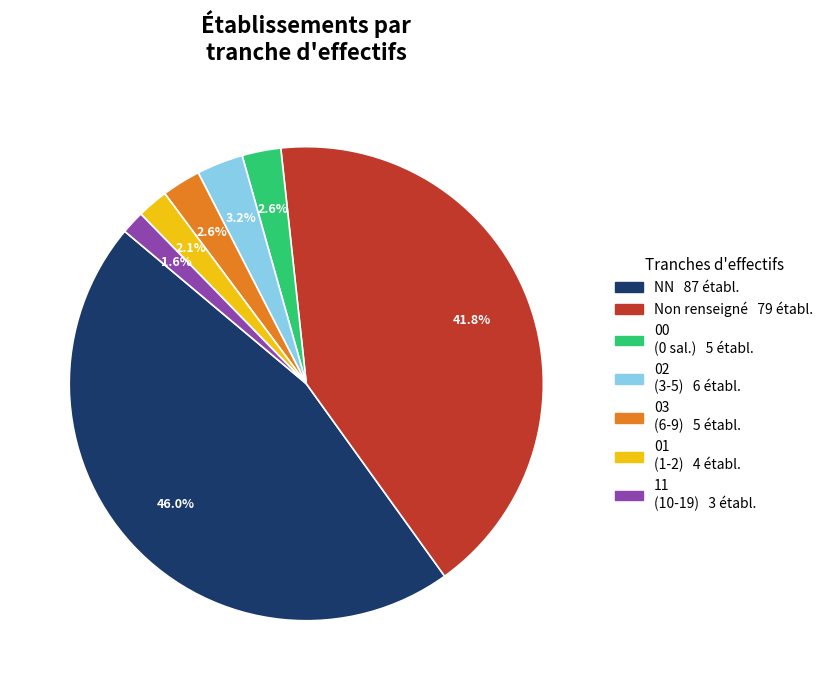

Does any single category account for the majority?

No